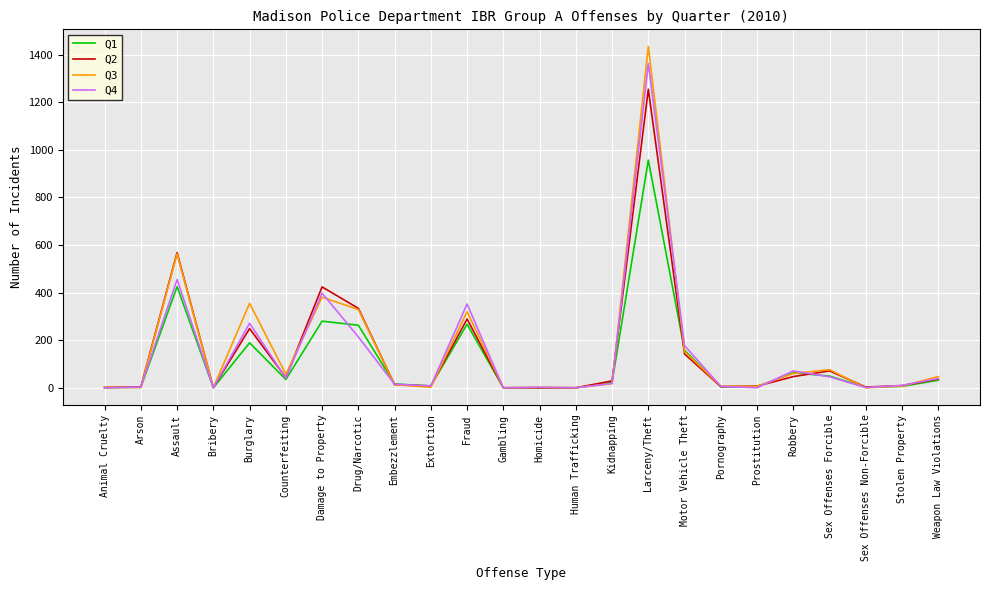

Where does the Q4 series first go above 18?

Assault